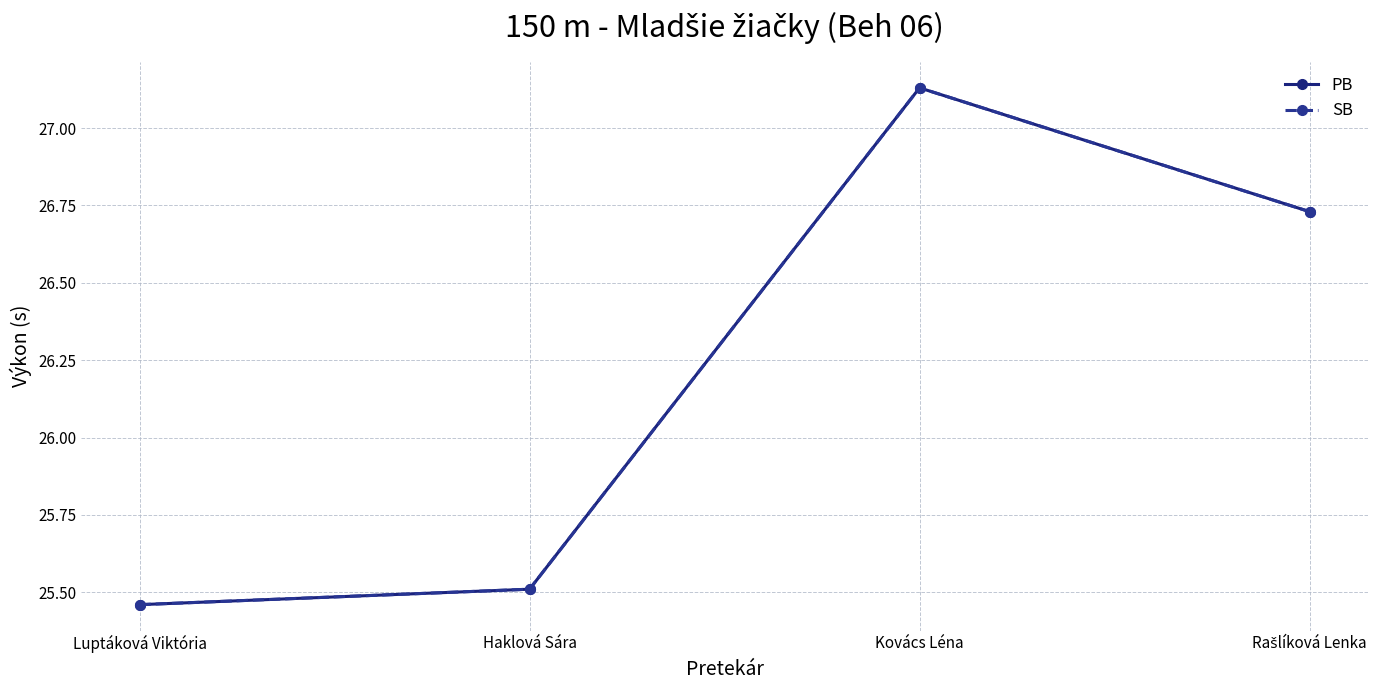

Is this an area chart (filled region under the line)?

No